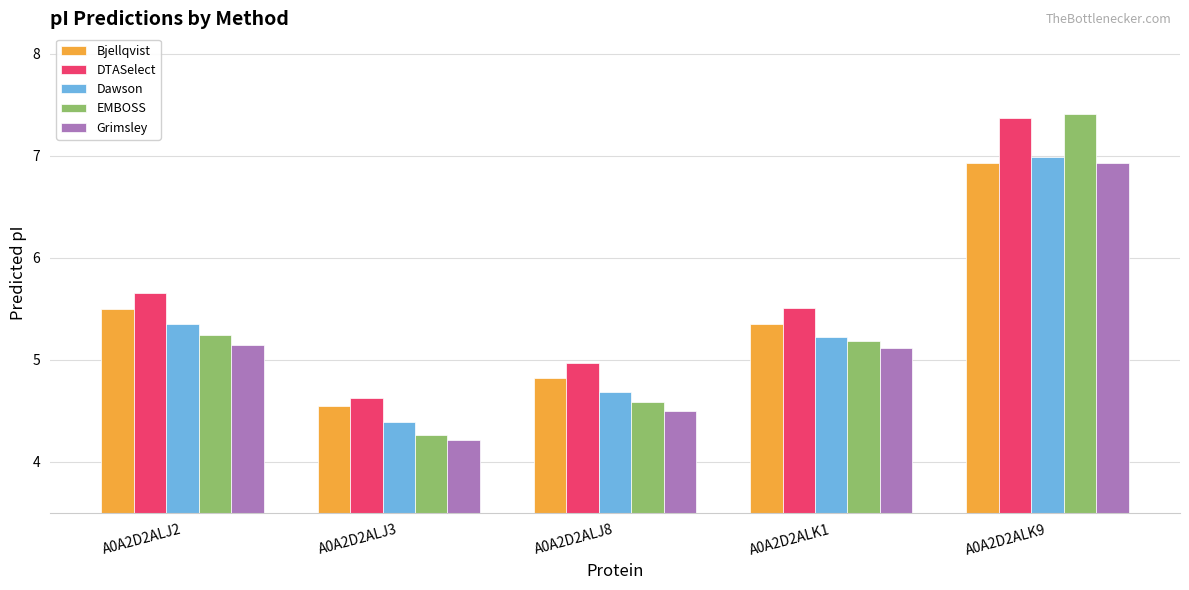

True or false: Grimsley has a value of 3.5 at A0A2D2ALK9.

False